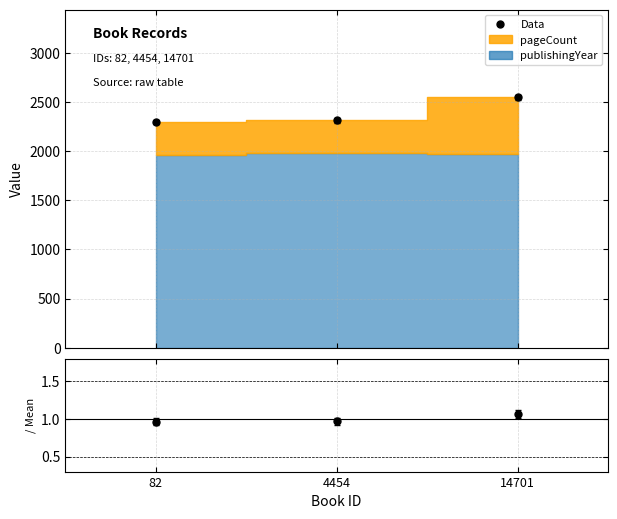

Where does the data first go above 2290?

4454